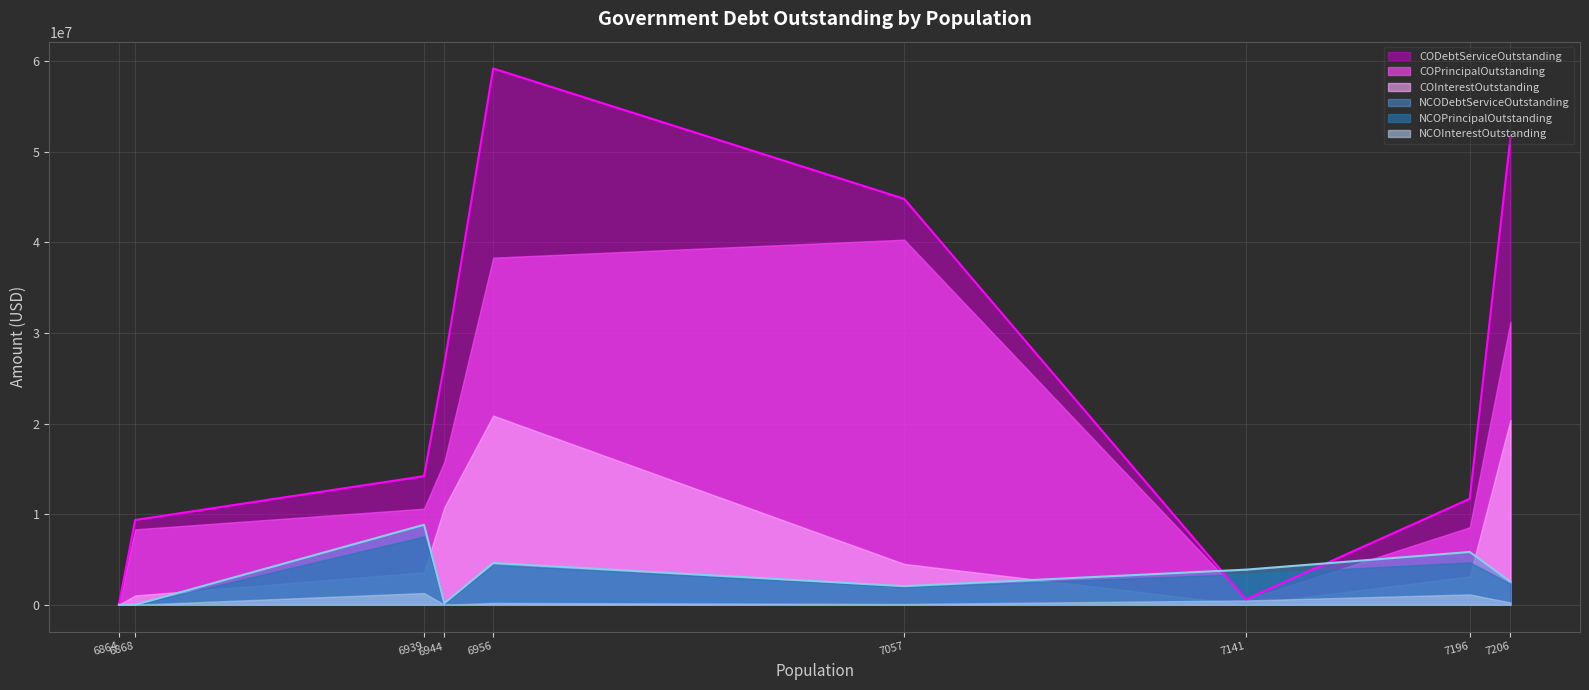

At which label does CODebtServiceOutstanding first exceed 14194685?

6939